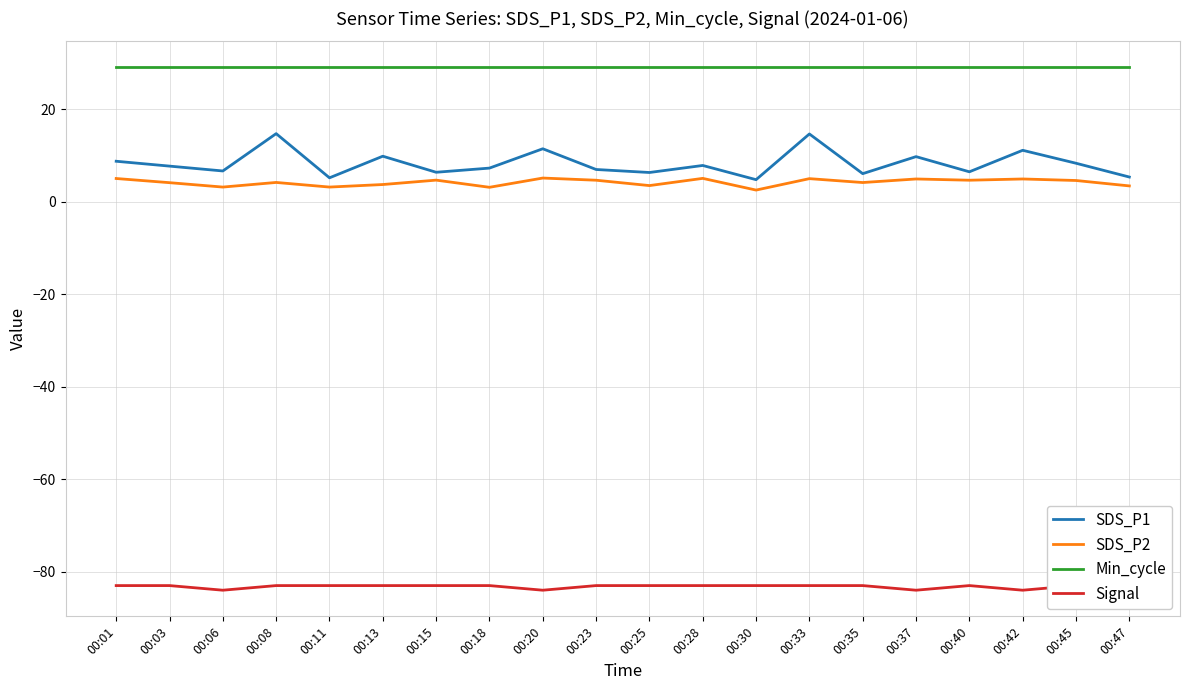

True or false: Min_cycle and SDS_P2 intersect in this chart.

False